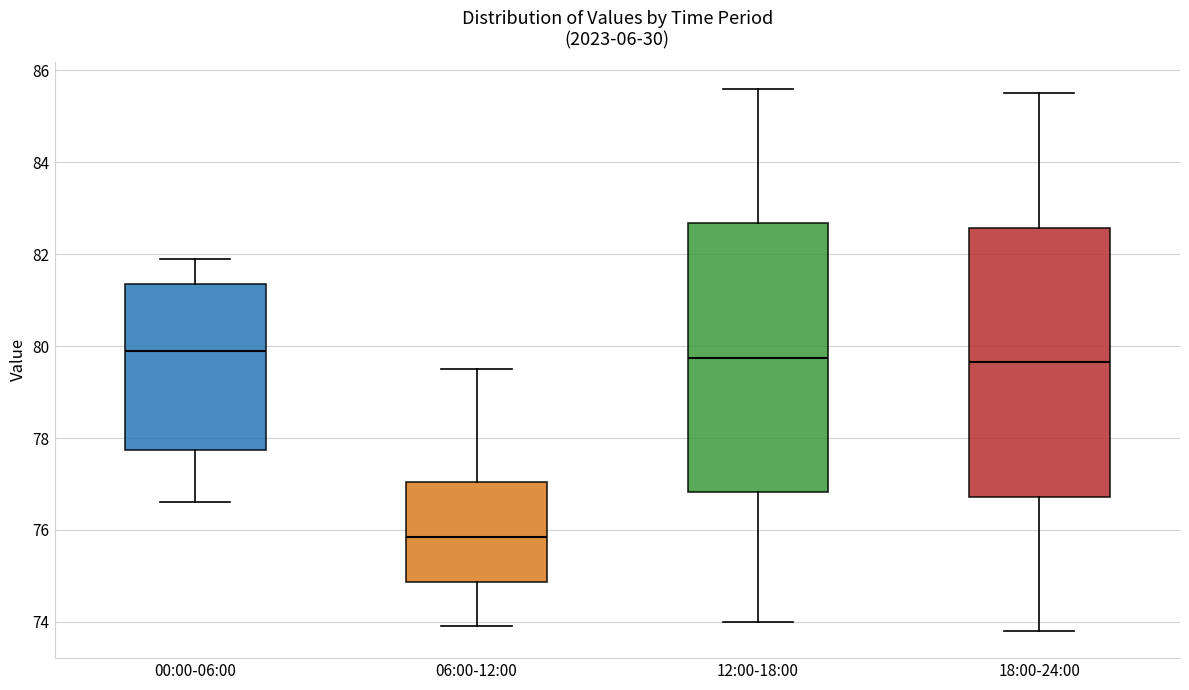

Which box's median line is the lowest?

06:00-12:00